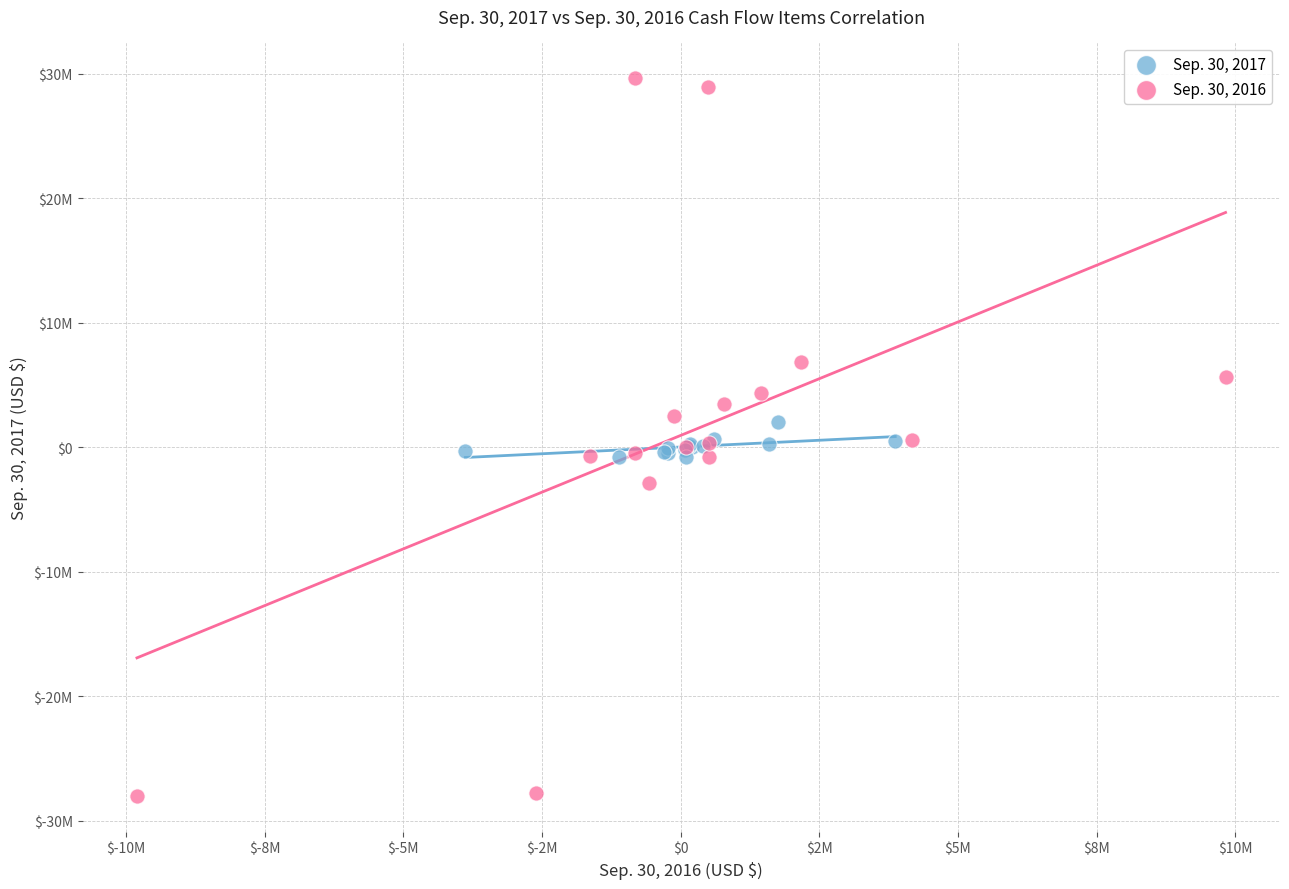

Which series reaches the maximum Y coordinate?

Sep. 30, 2016